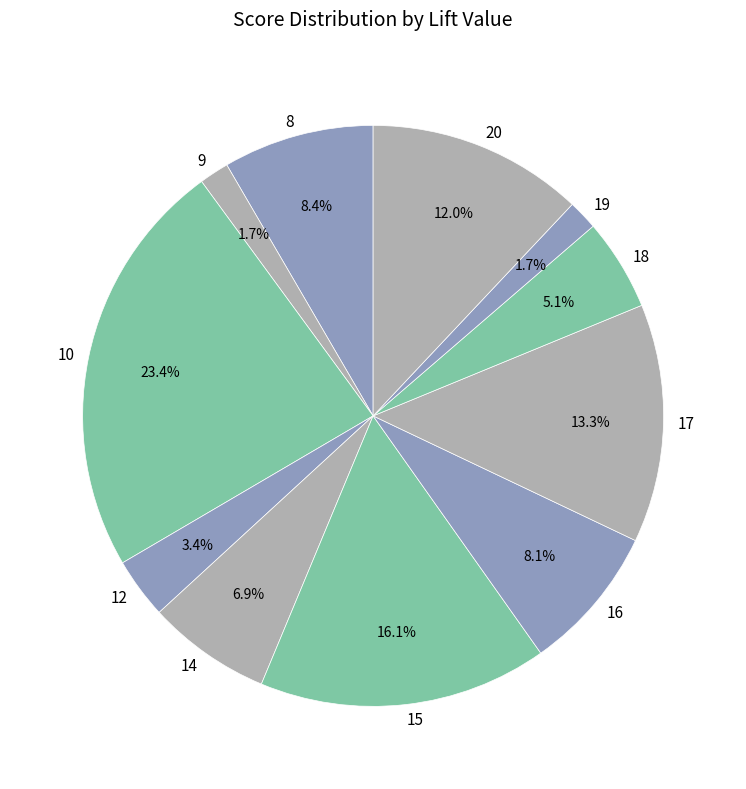

What percentage is NOT represented by 20?

88.0%